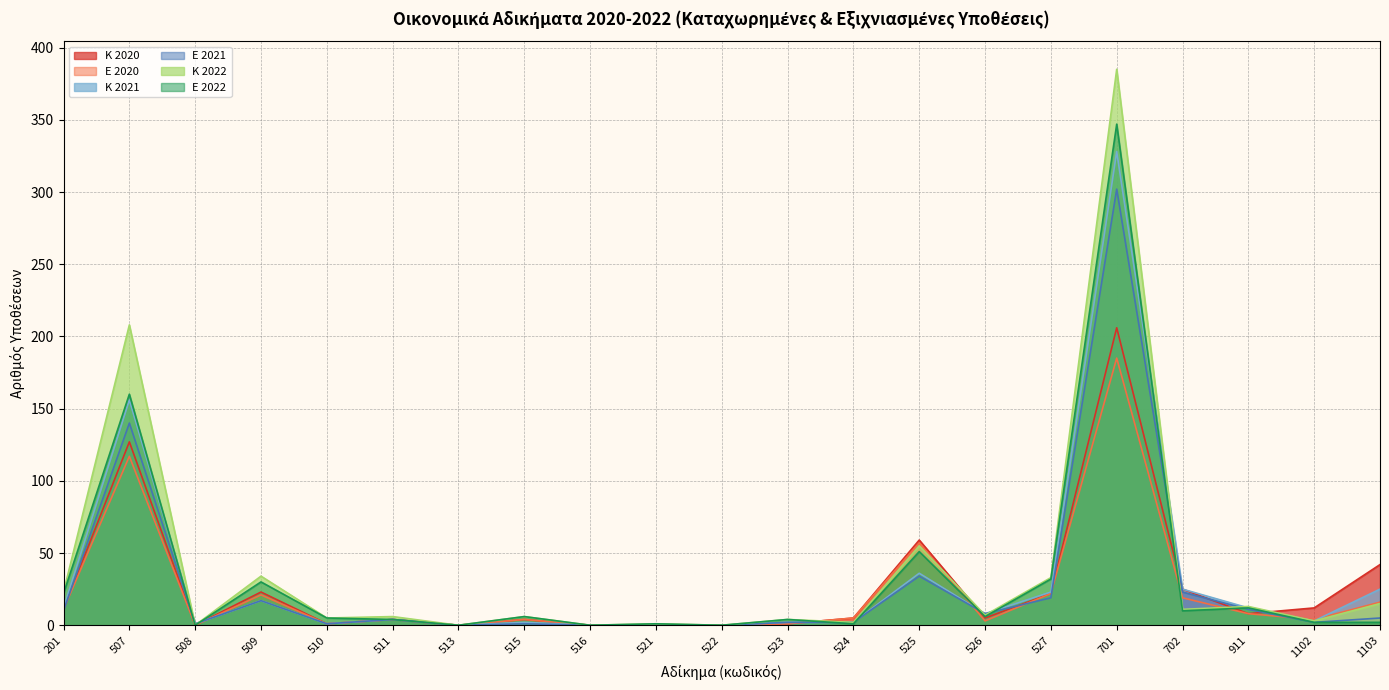

Rank the series by their maximum value, from highest to lowest.

Κ 2022, Ε 2022, Κ 2021, Ε 2021, Κ 2020, Ε 2020